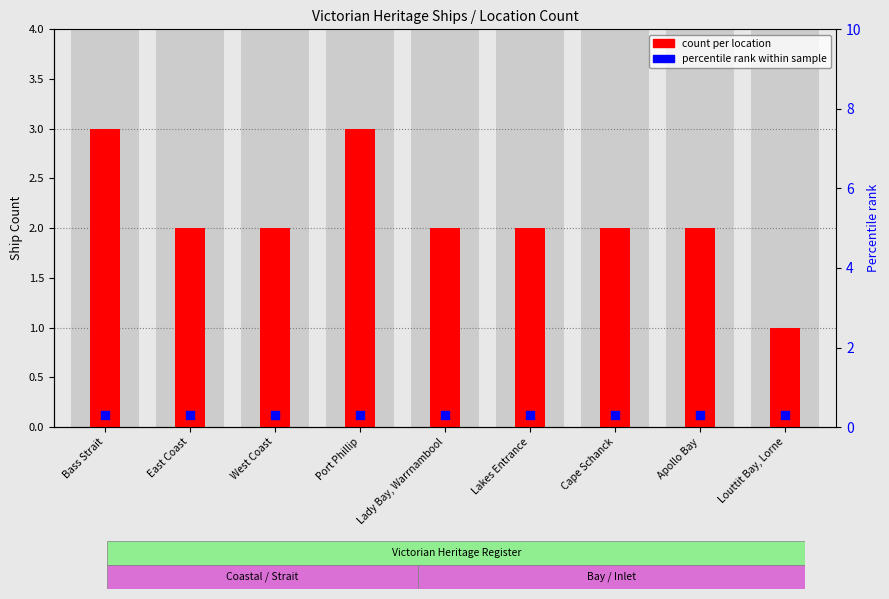

At how many categories does at least one series exceed 2?

2